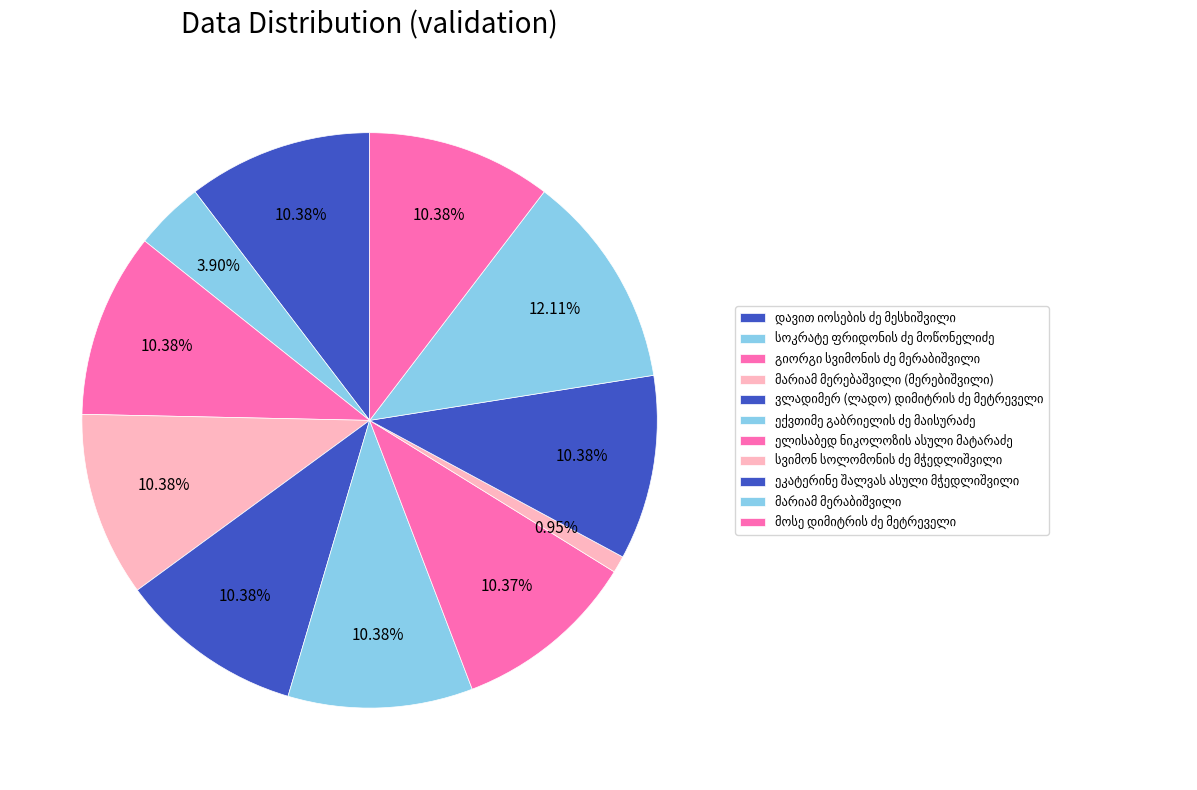

Count the number of slices in the pie.

11